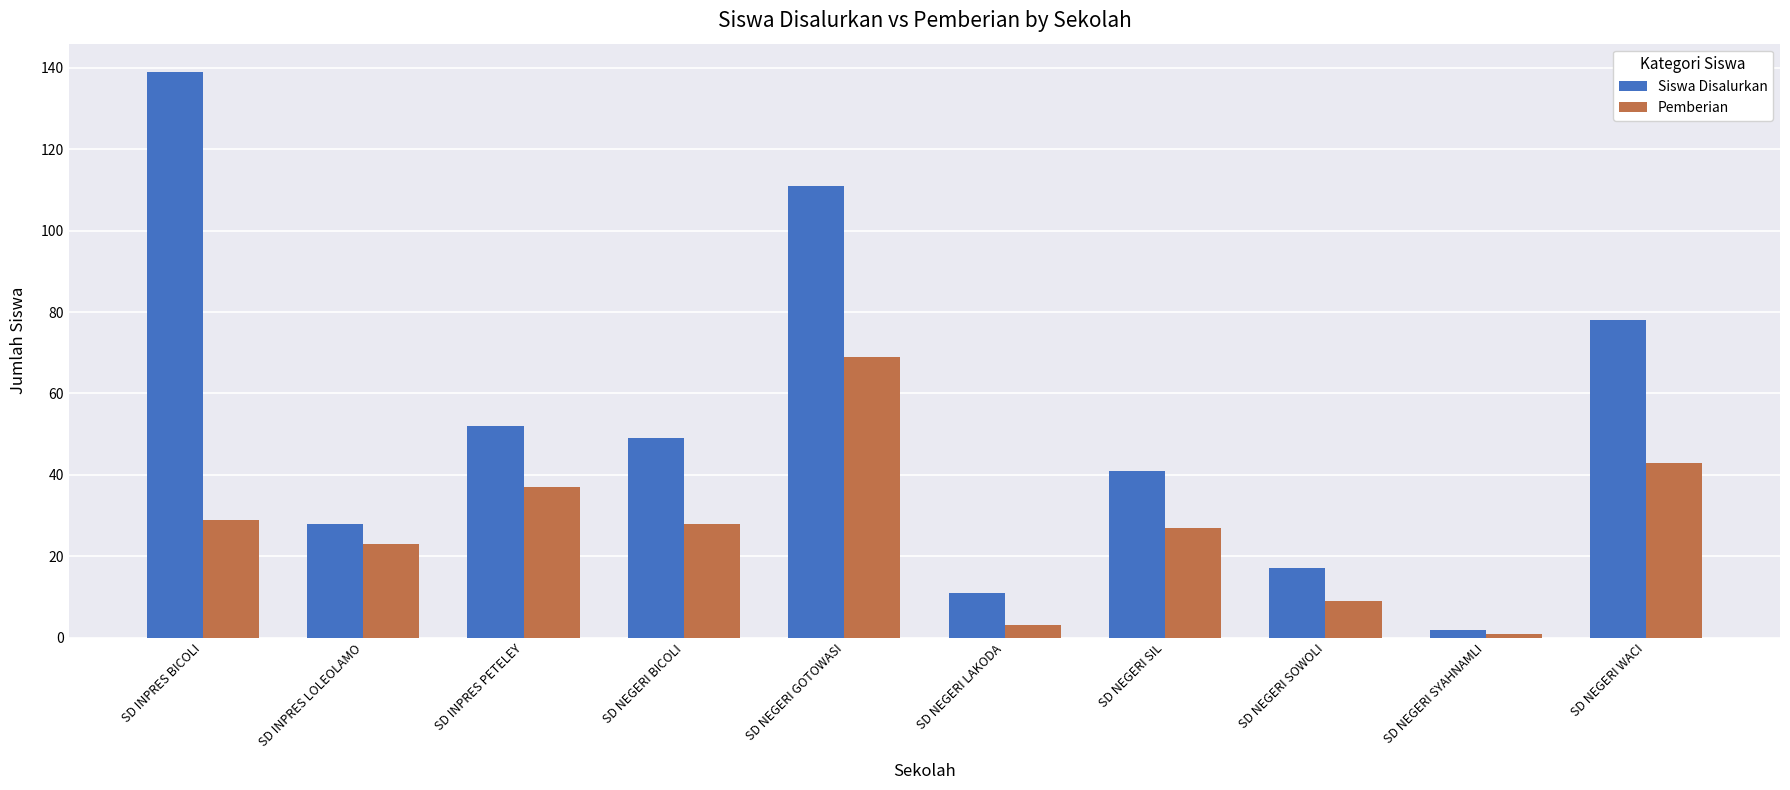

What is the difference between the second highest and minimum values in the Siswa Disalurkan series?

109